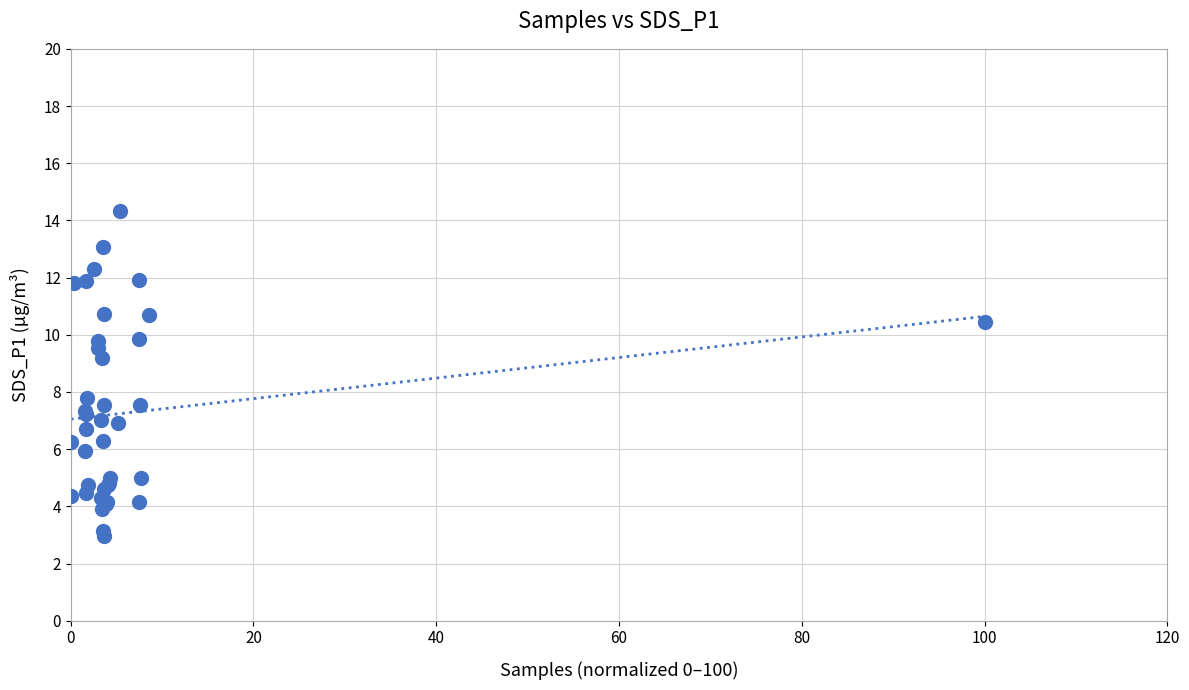

What Y value in the scatter plot is closest to 8?

7.8